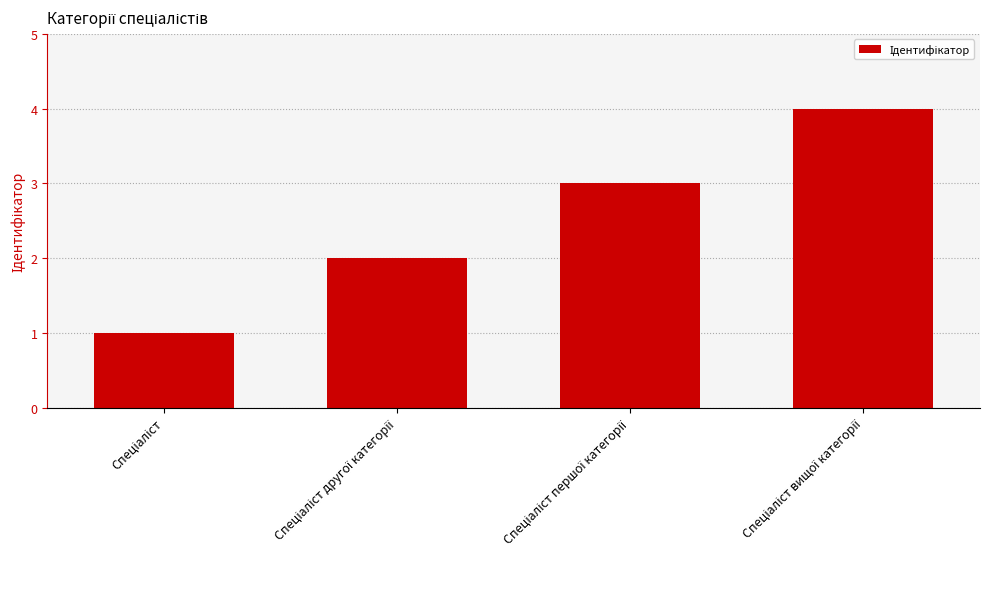

What is the minimum value shown in the chart?

1